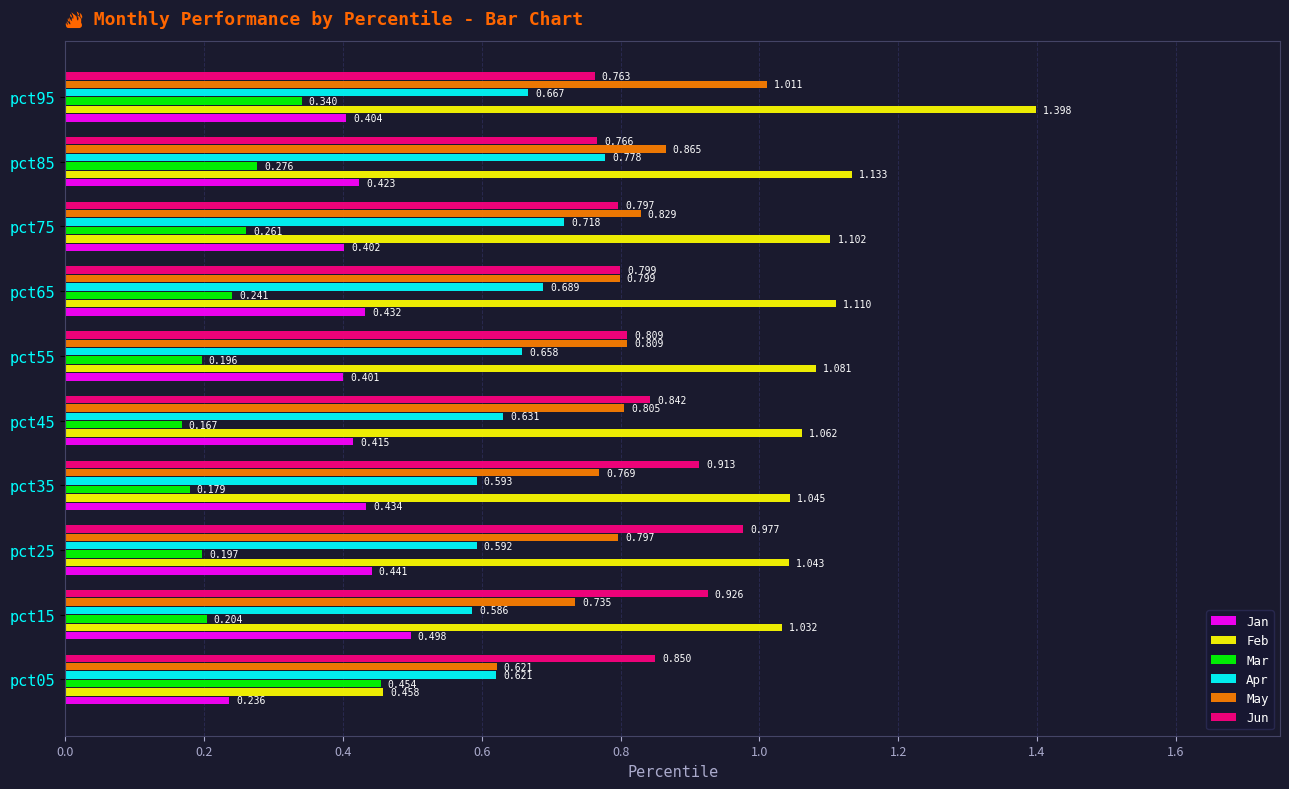

List the labels in order of Feb value, smallest first.

pct05, pct15, pct25, pct35, pct45, pct55, pct75, pct65, pct85, pct95